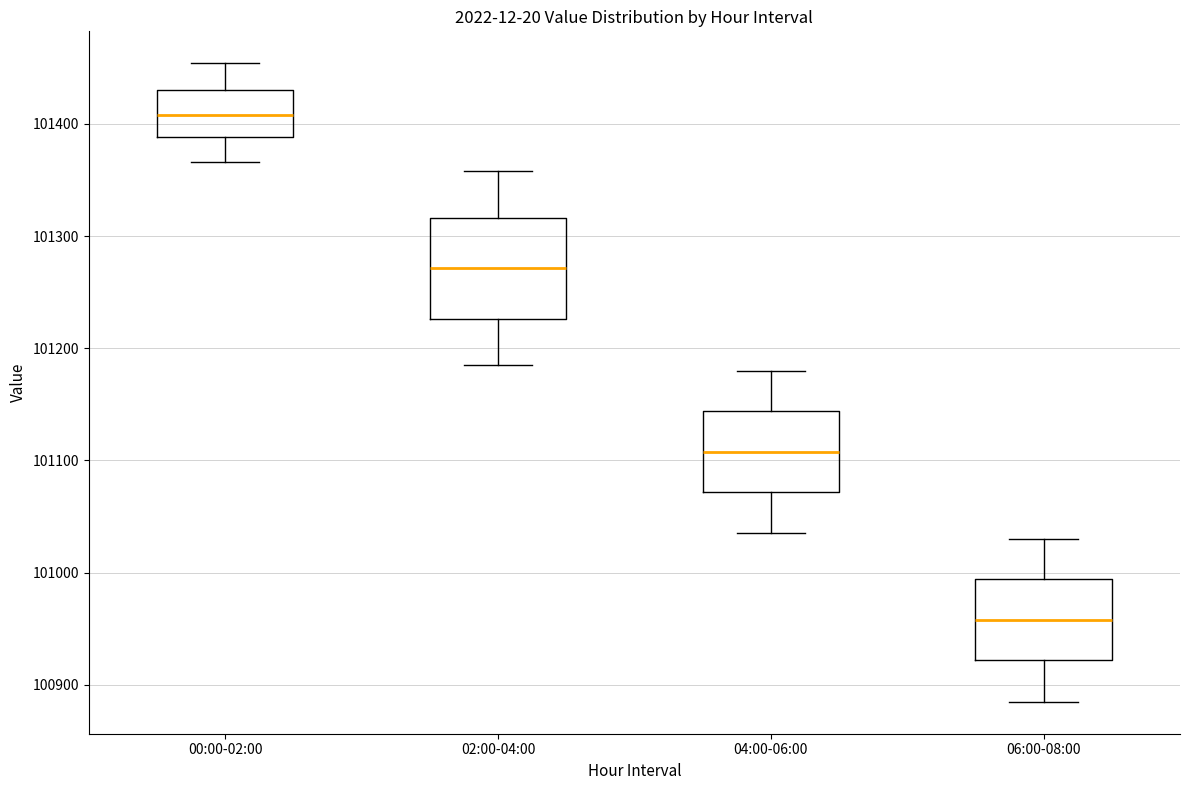

Reading left to right, transcribe this box plot: for each box, give where its median line is, the range the box spans, and where its two whiskers end, as read against the y-axis. The values are not printed on the chart, so give them approximately, as read against the axis.

00:00-02:00: median 101410, box 101390 to 101430, whiskers 101370 to 101450
02:00-04:00: median 101270, box 101230 to 101320, whiskers 101190 to 101360
04:00-06:00: median 101110, box 101070 to 101140, whiskers 101040 to 101180
06:00-08:00: median 100960, box 100920 to 100990, whiskers 100890 to 101030